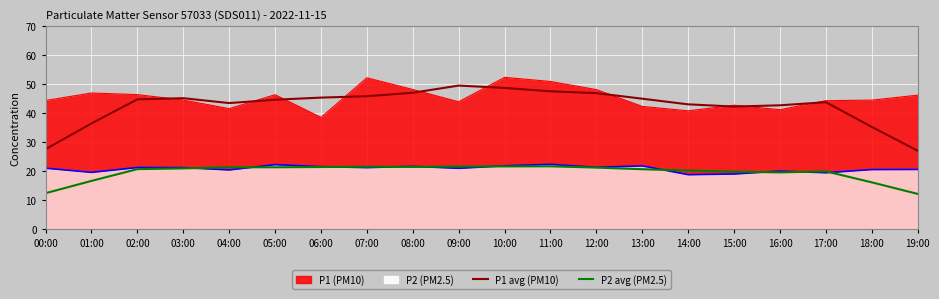

What is the lowest value of the P1 avg (PM10) series?

27.0